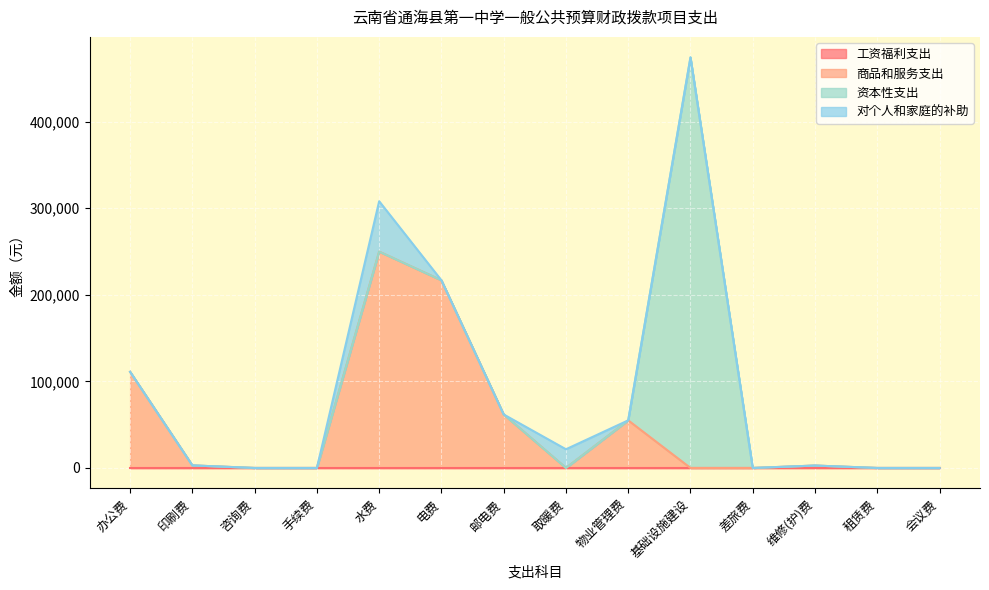

At which category is the sum across all series the highest?

基础设施建设